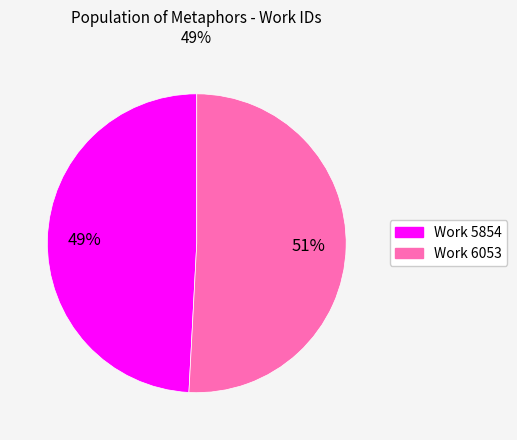

To the nearest percent, what is the average slice percentage?

50%